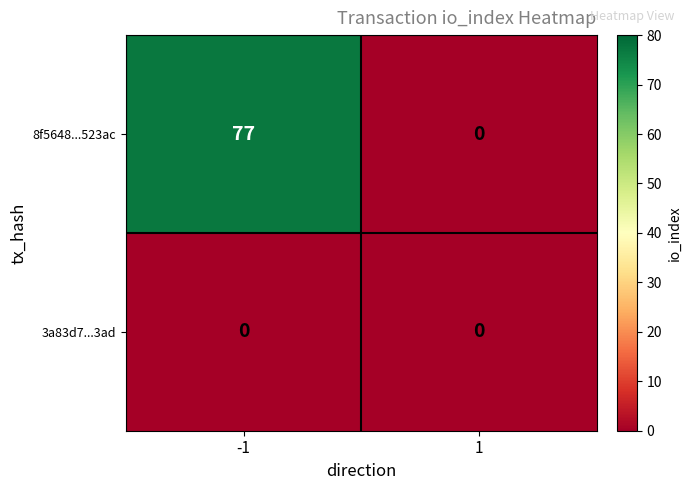

At how many categories does at least one series exceed 16?

1